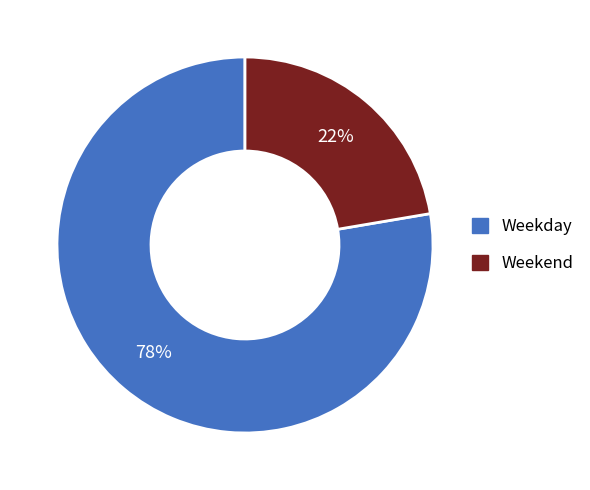

Does any single category account for the majority?

Yes